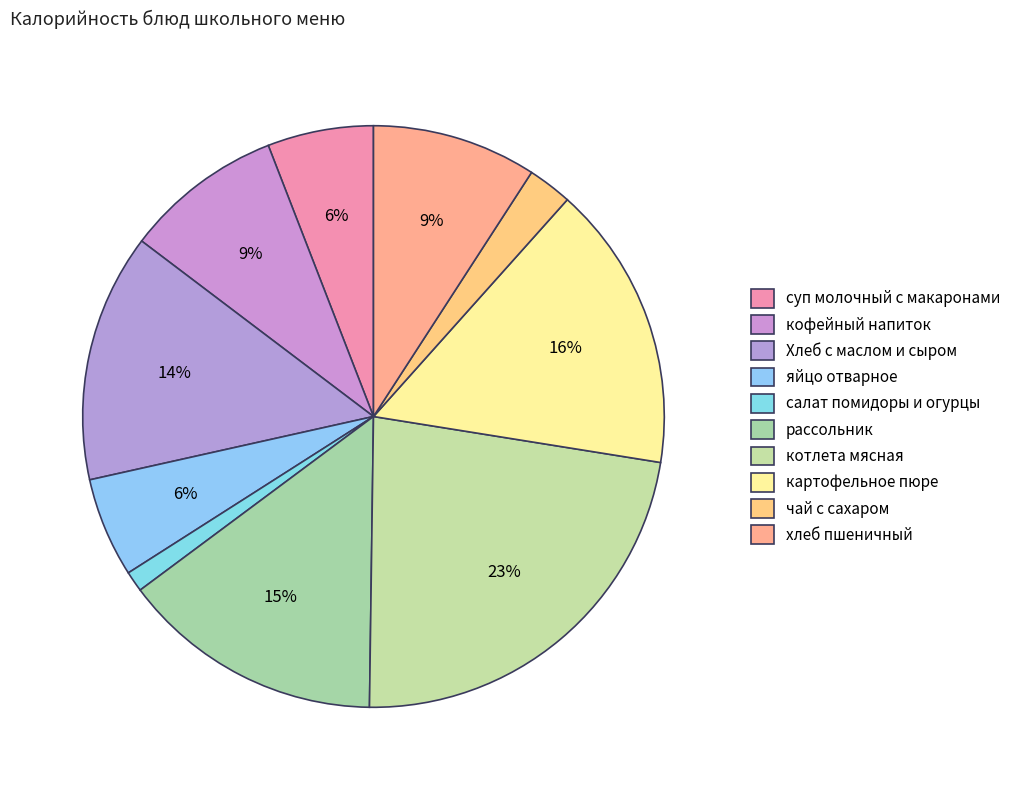

The суп молочный с макаронами slice represents 1% of the pie. True or false?

False